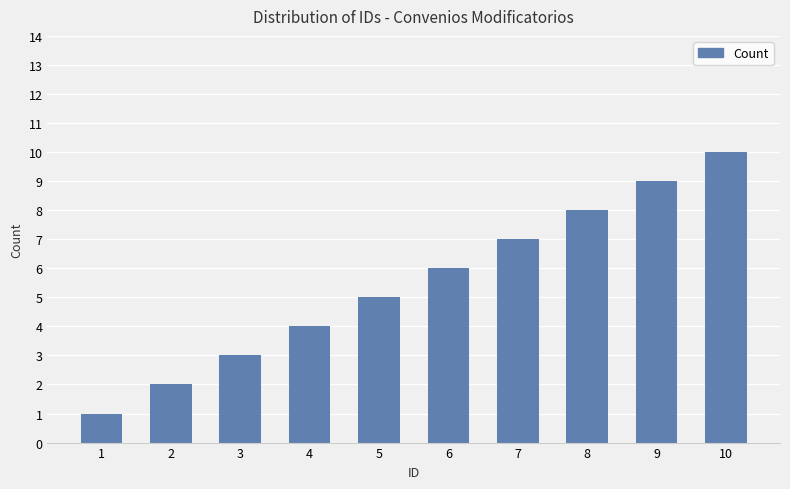

What is the value of the 6th bar from the left?

6